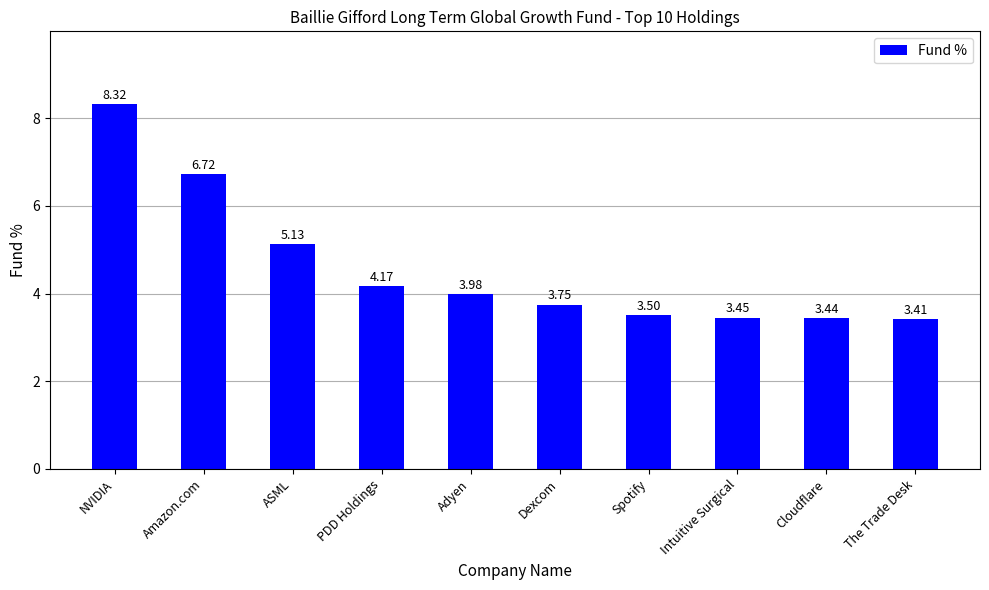

What is the difference between the values at Amazon.com and The Trade Desk?

3.3